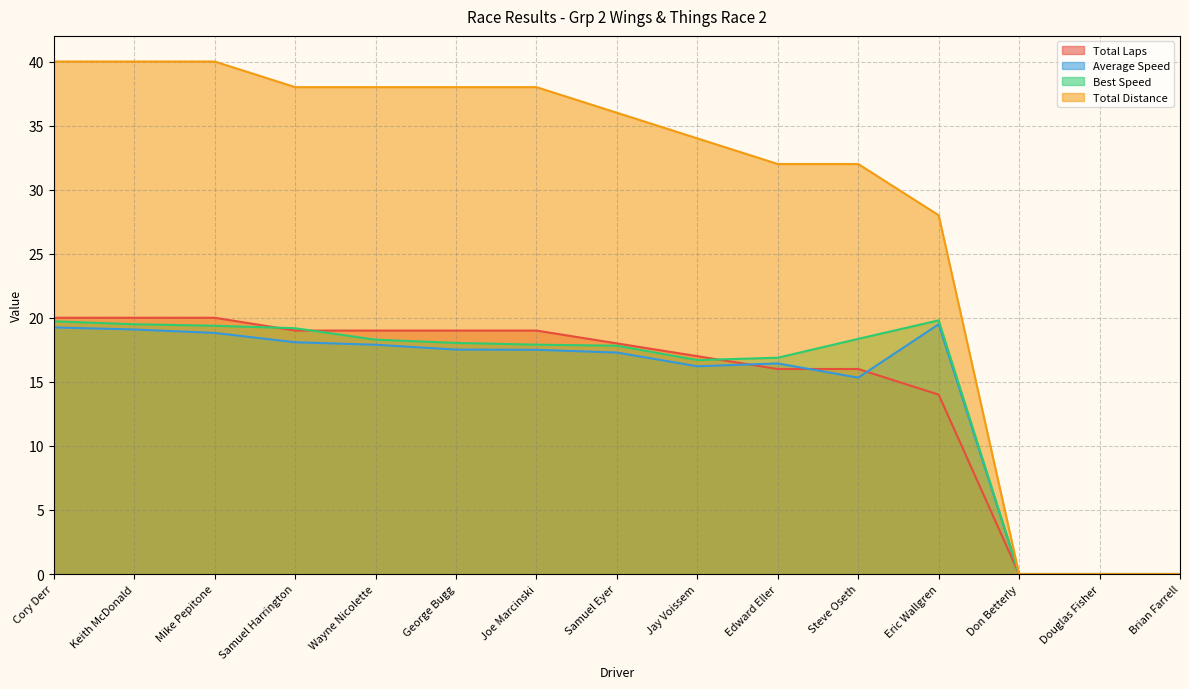

What are all the series names shown in the legend?

Total Laps, Average Speed, Best Speed, Total Distance